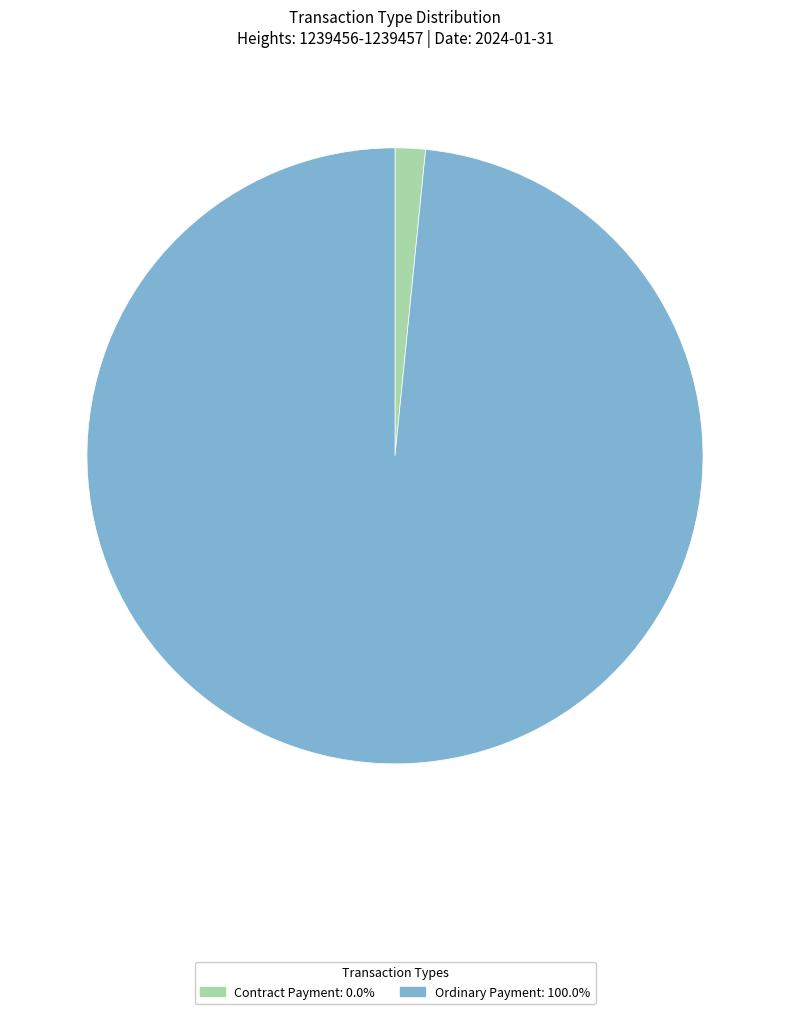

Is the sum of Contract Payment and Ordinary Payment greater than half?

Yes